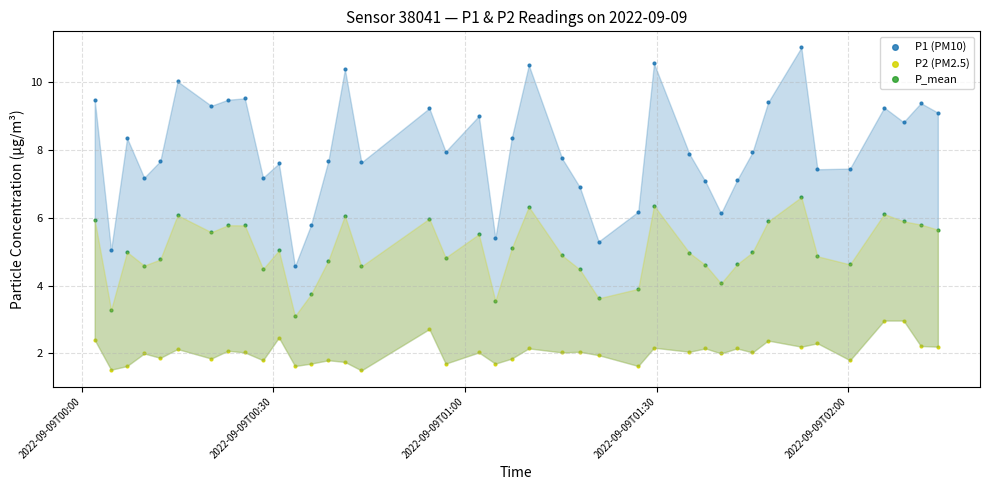

Which series has the widest spread of Y values?

P1 (PM10)